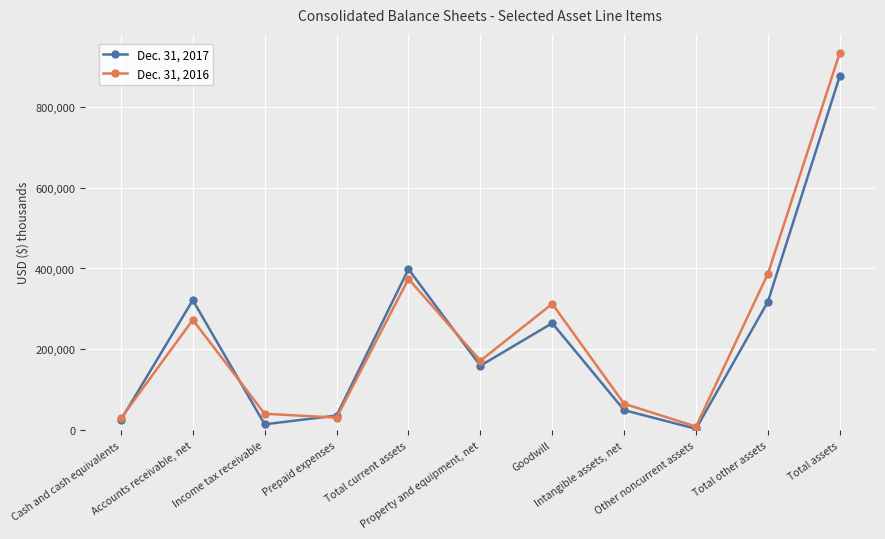

At which label does Dec. 31, 2016 reach its peak?

Total assets